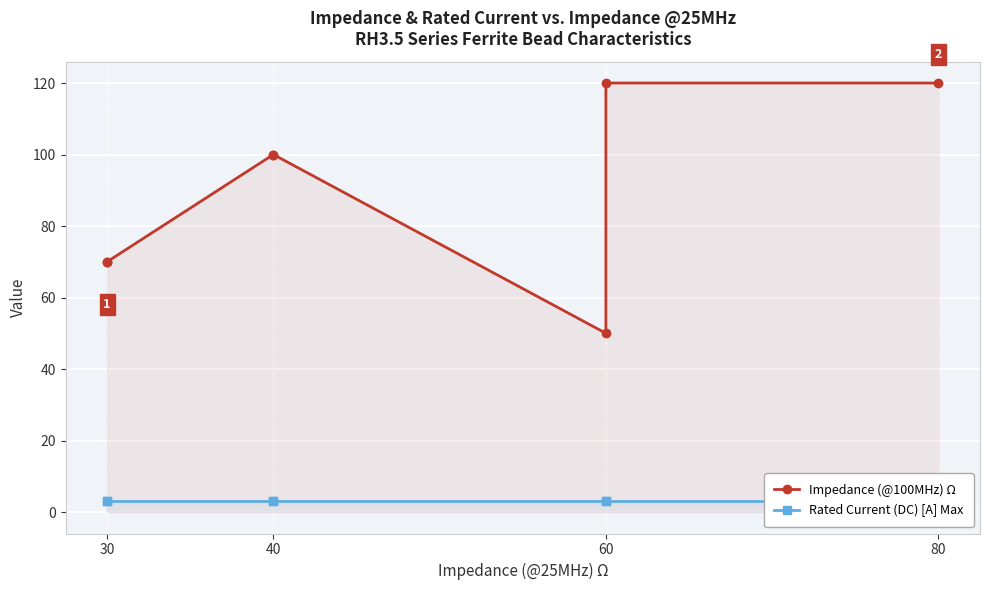

Which series has the largest range (max minus min)?

Impedance (@100MHz) Ω